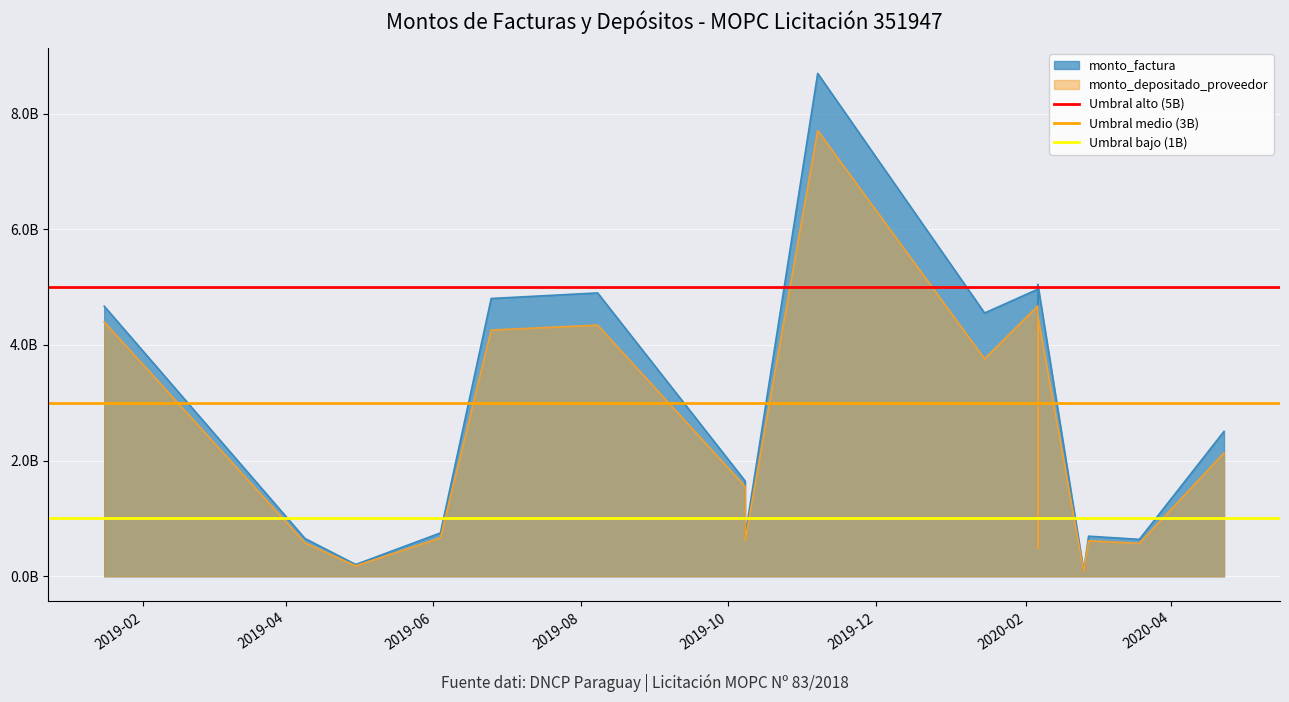

What is the sum of the Umbral bajo (1B) values at 2019-02 and 2019-04?

2000000000